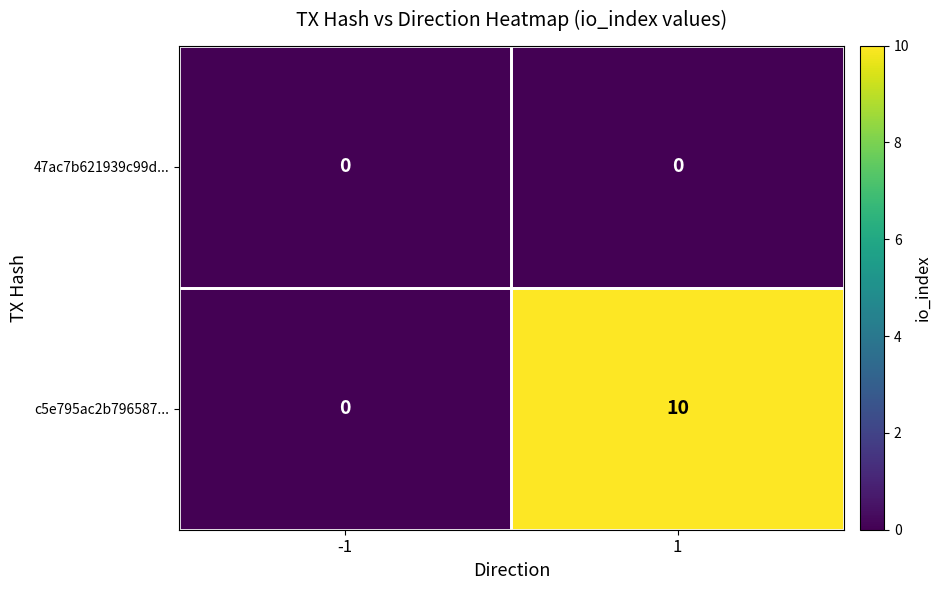

True or false: c5e795ac2b796587... has a value of 0 at -1.

True